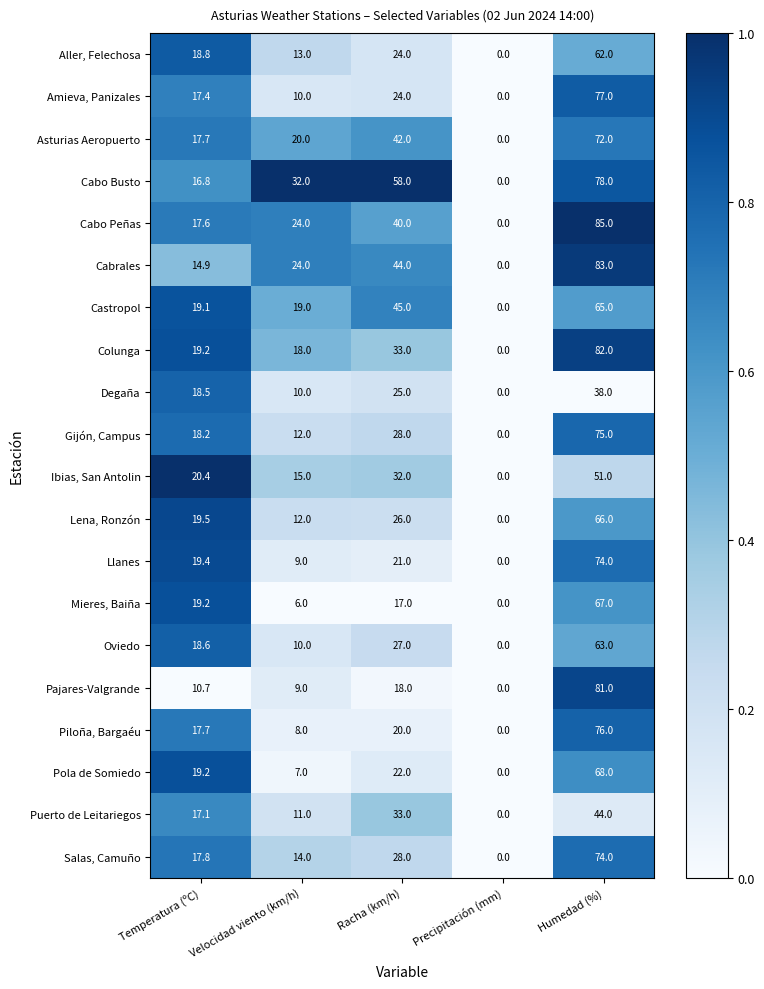

Which series has the widest spread of values?

Cabo Peñas